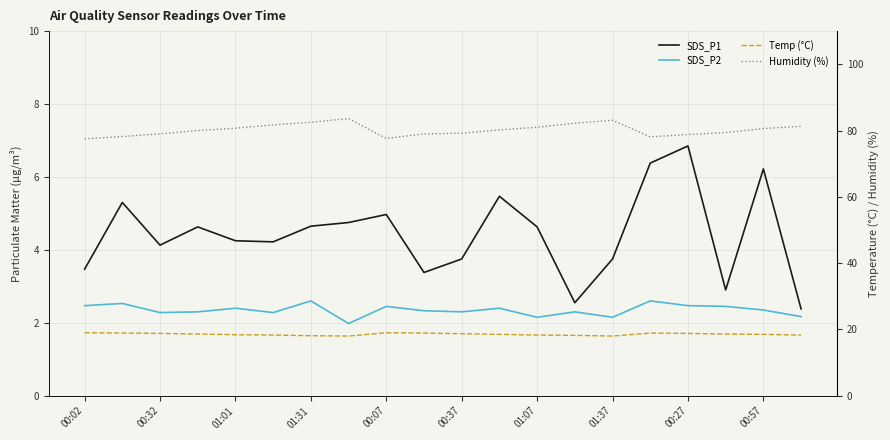

What is the lowest value of the Temp (°C) series?

18.0